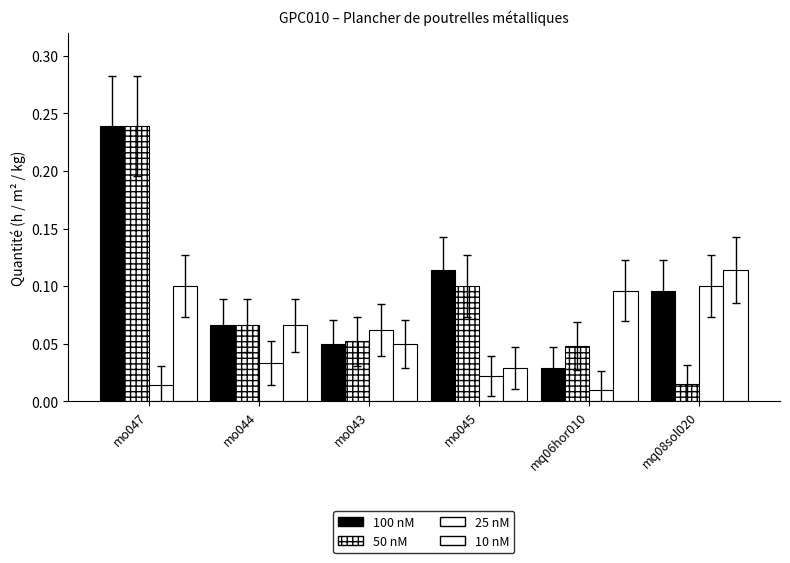

Reading right to left, list all the values displayed in this chart.

100 nM: mq08sol020=0.1	mq06hor010=0.0	mo045=0.1	mo043=0.1	mo044=0.1	mo047=0.2
50 nM: mq08sol020=0.0	mq06hor010=0.0	mo045=0.1	mo043=0.1	mo044=0.1	mo047=0.2
25 nM: mq08sol020=0.1	mq06hor010=0.0	mo045=0.0	mo043=0.1	mo044=0.0	mo047=0.0
10 nM: mq08sol020=0.1	mq06hor010=0.1	mo045=0.0	mo043=0.1	mo044=0.1	mo047=0.1